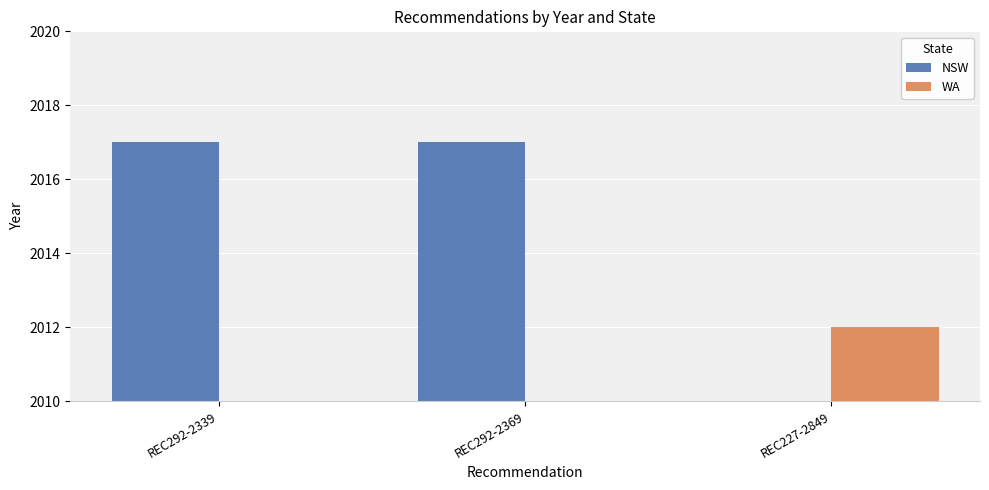

Count the NSW values in the range 0 to 2017.

3